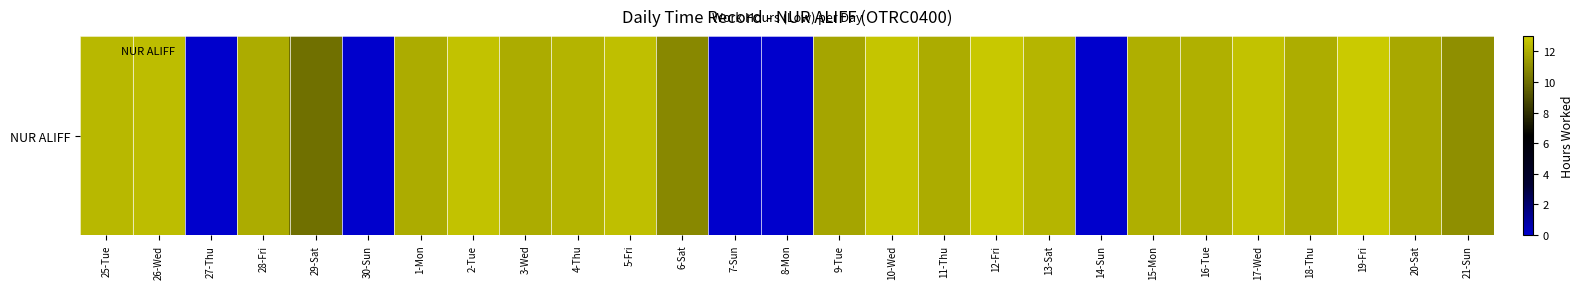

What is the difference between the maximum and minimum values?

12.9